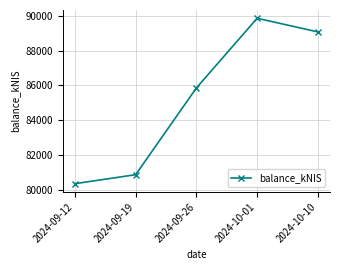

Which category has the highest value across all series?

2024-10-01